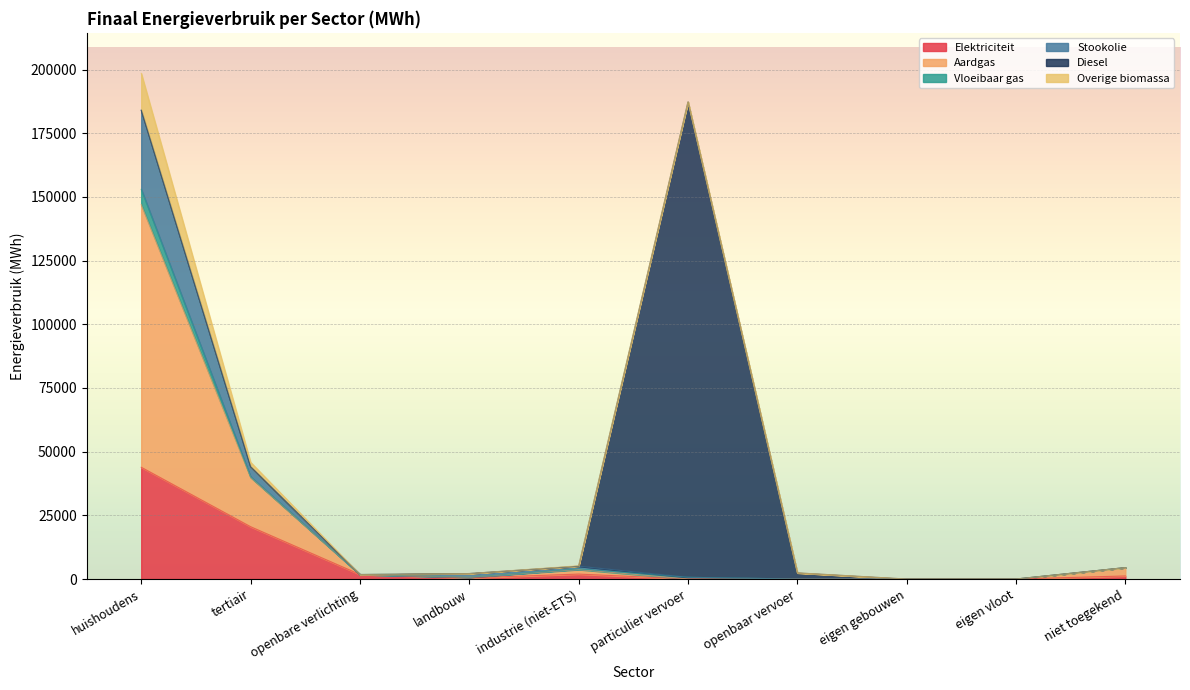

Which category has the highest value in the Elektriciteit series?

huishoudens